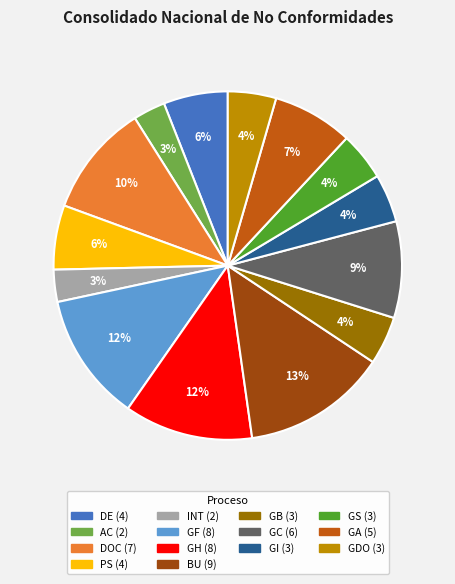

Is there a majority slice in this chart?

No